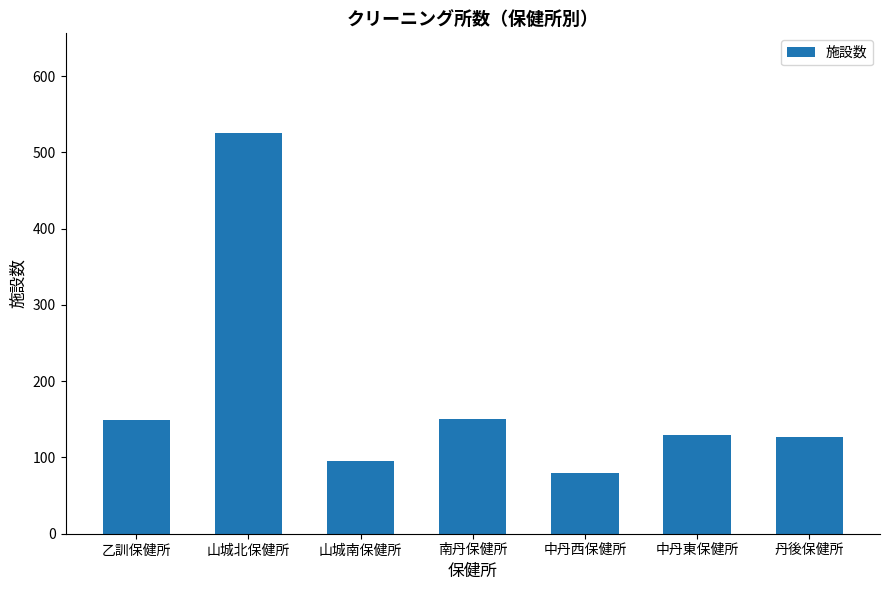

What is the label of the 5th bar from the left?

中丹西保健所